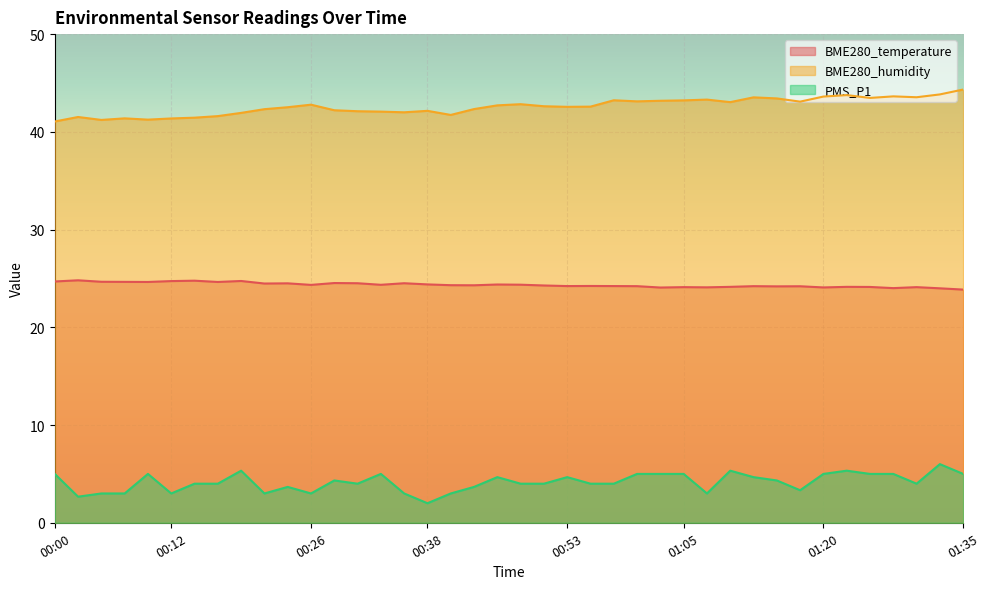

What is the label of the 32nd point from the left?

01:15